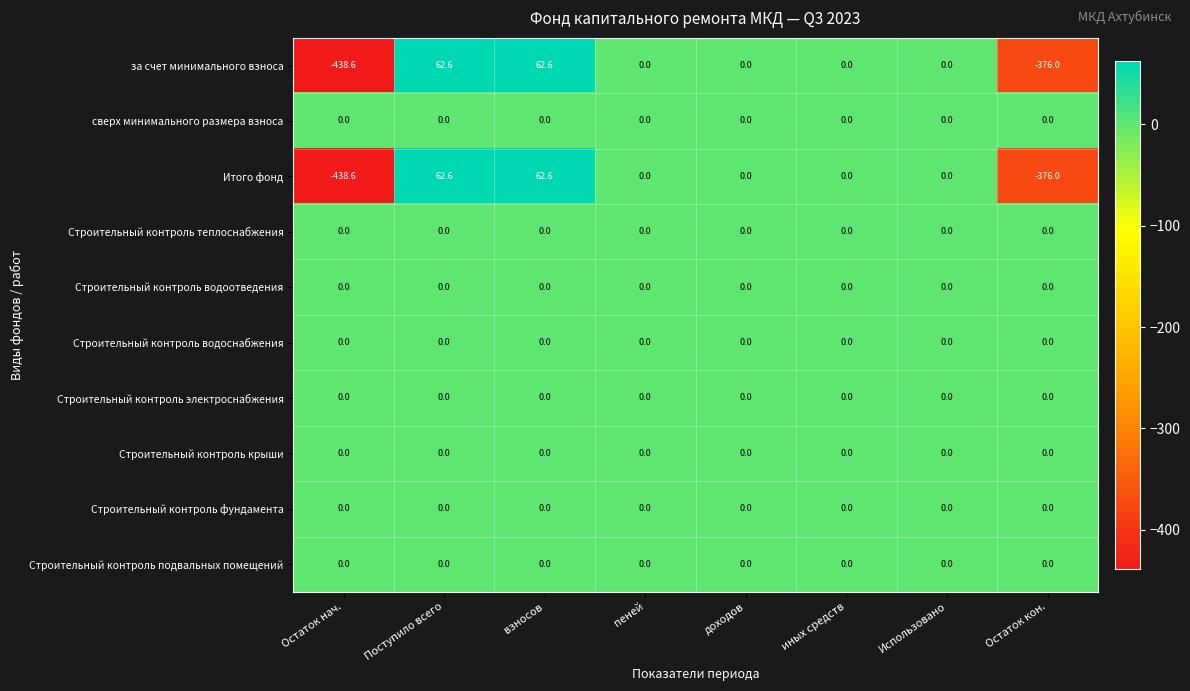

What is the maximum value shown in the chart?

62.6